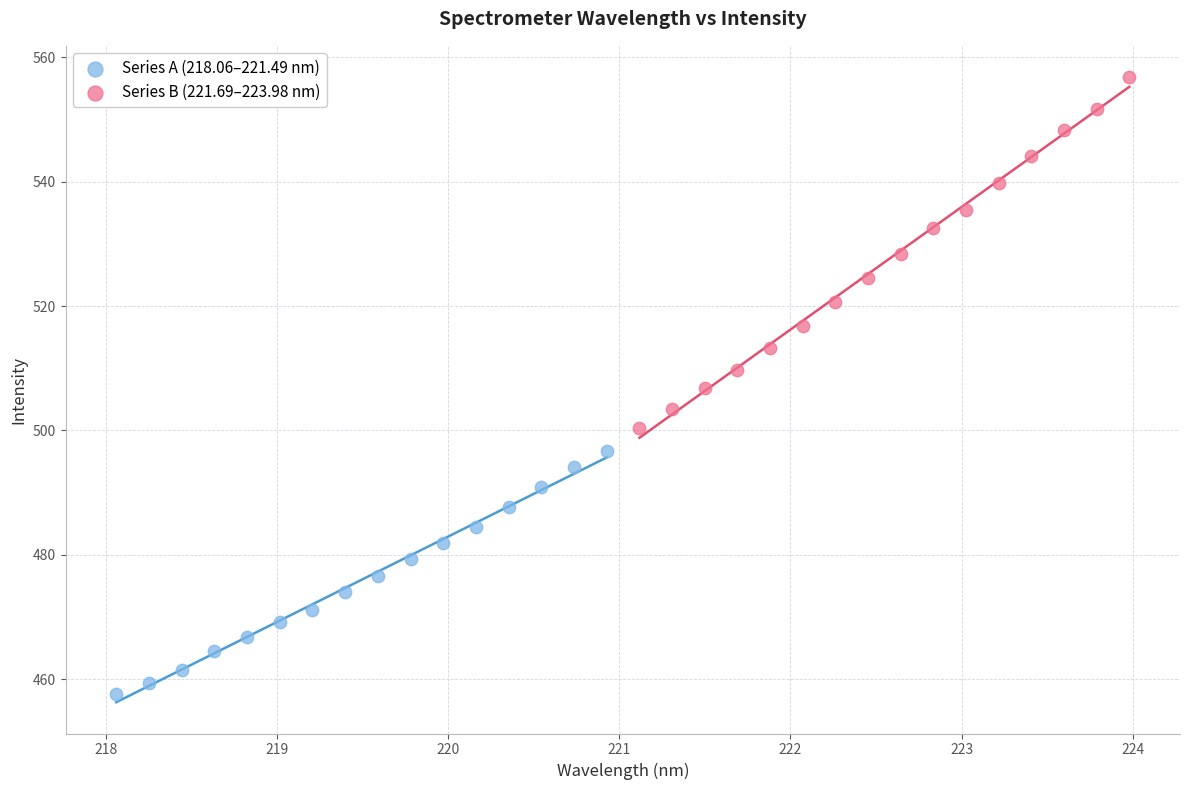

Which series contains the lowest Y value?

Series A (218.06–221.49 nm)